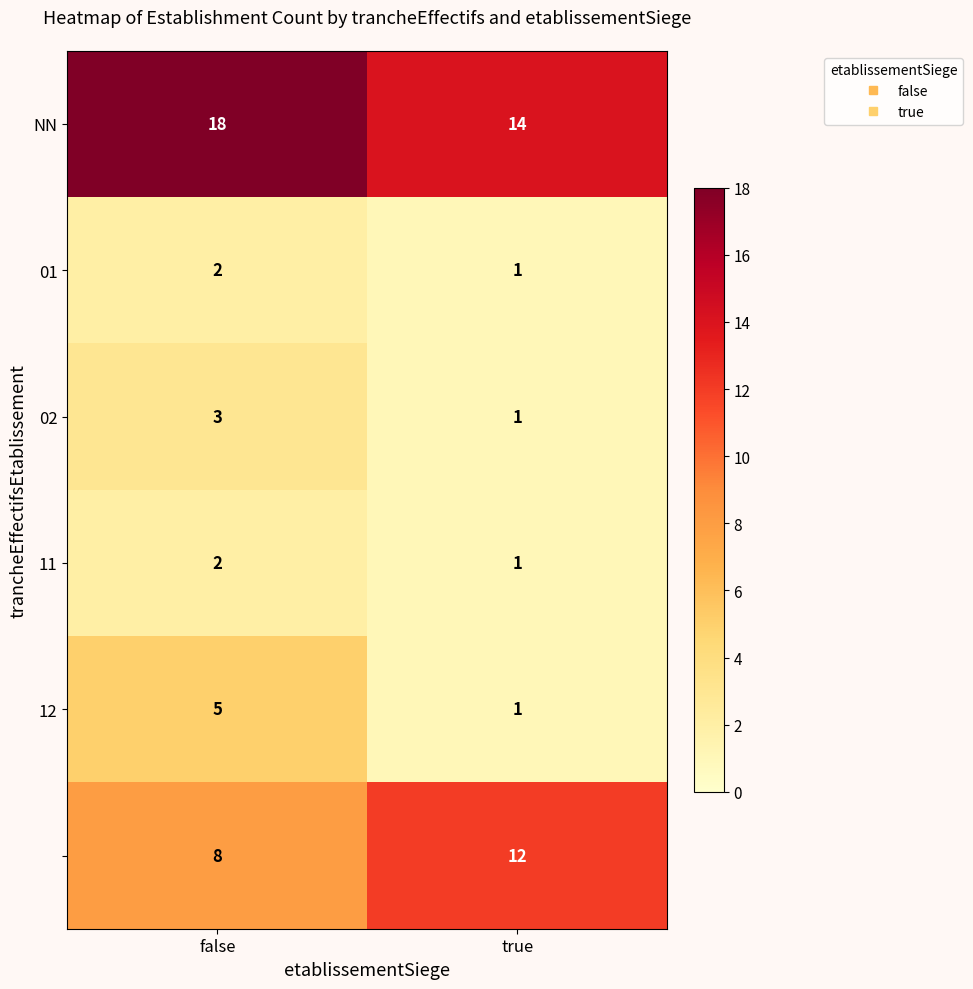

What is the spread (max minus min) of values at false?

16